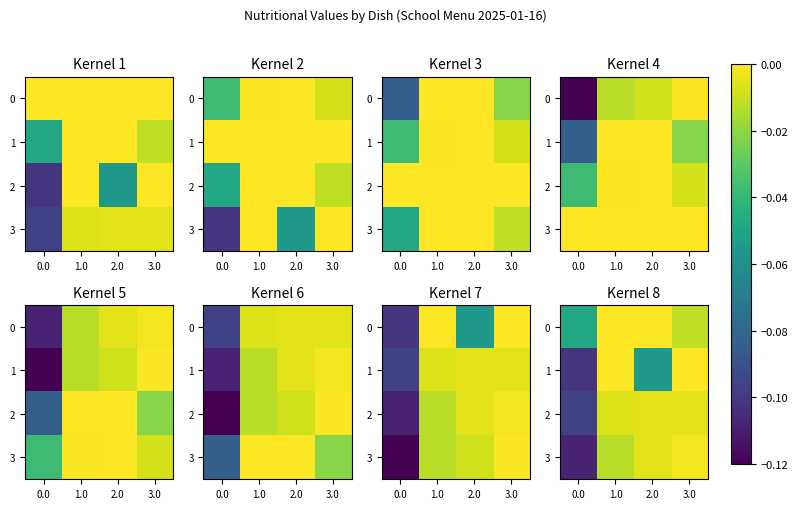

Is the value of 3 at 0.0 greater than the value of 1 at 1.0?

No